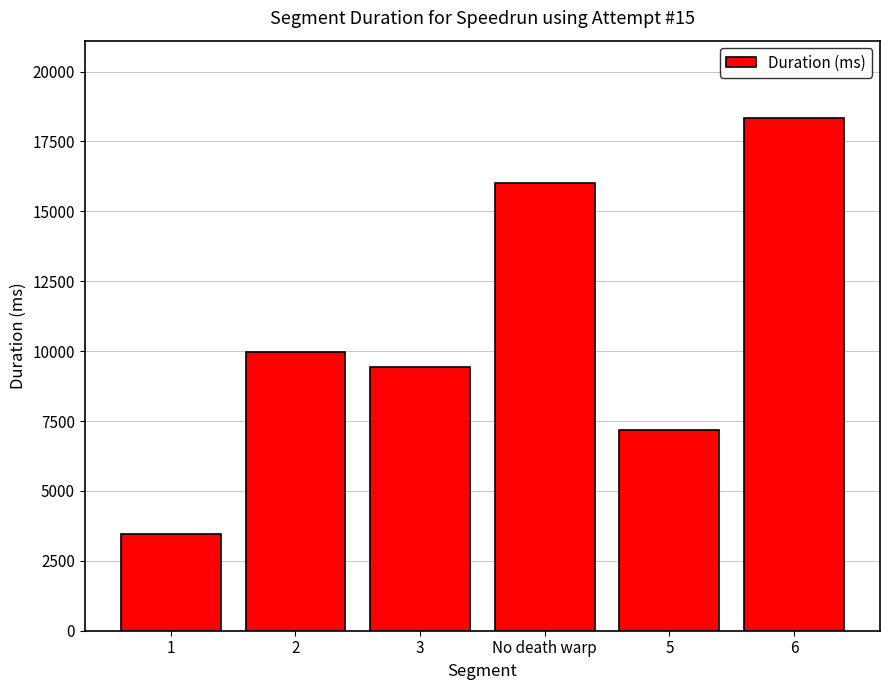

What is the change in value from 1 to 6?

+14877